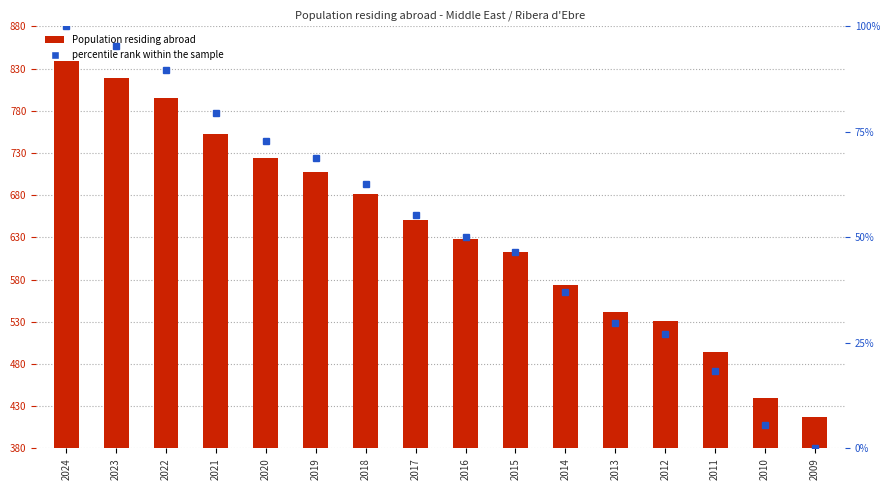

Is the value of percentile rank within the sample at 2016 greater than the value of Population residing abroad at 2021?

No